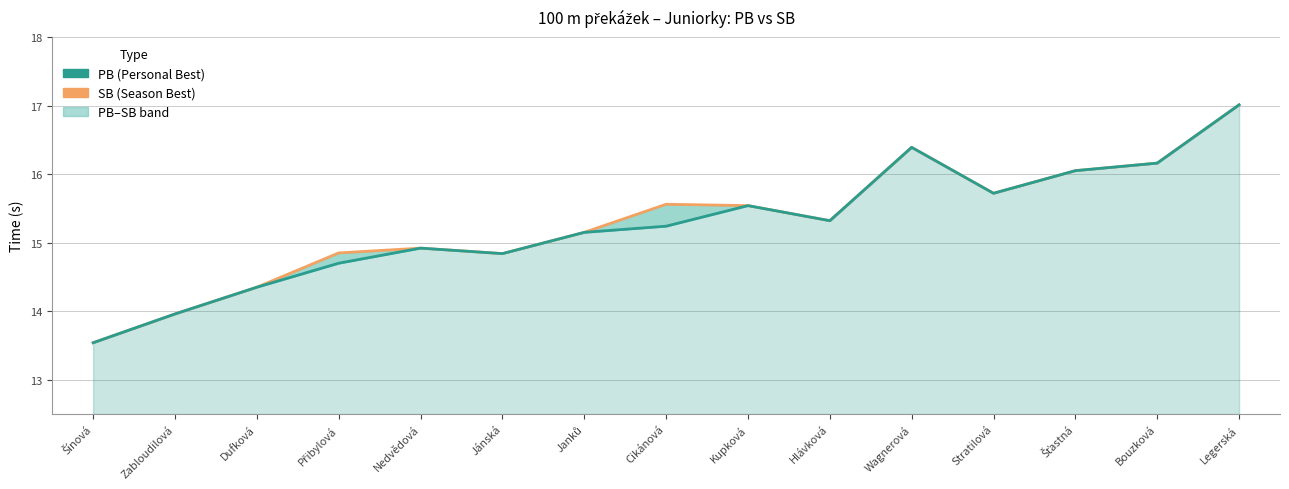

What is the total value across all series at Stratilová?

31.4